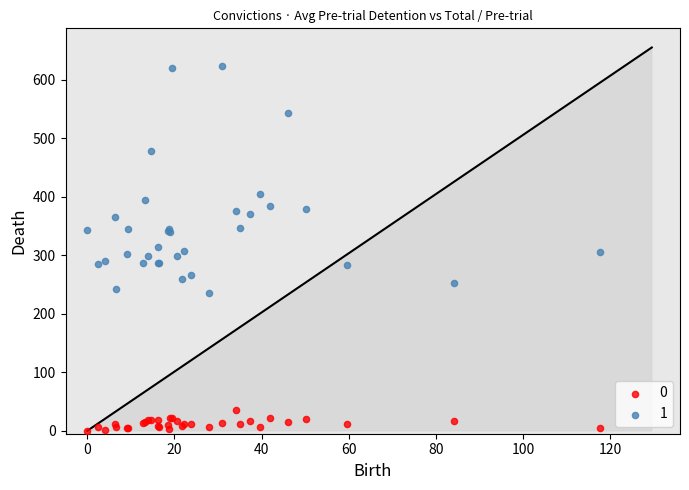

Which series contains the lowest Y value?

0